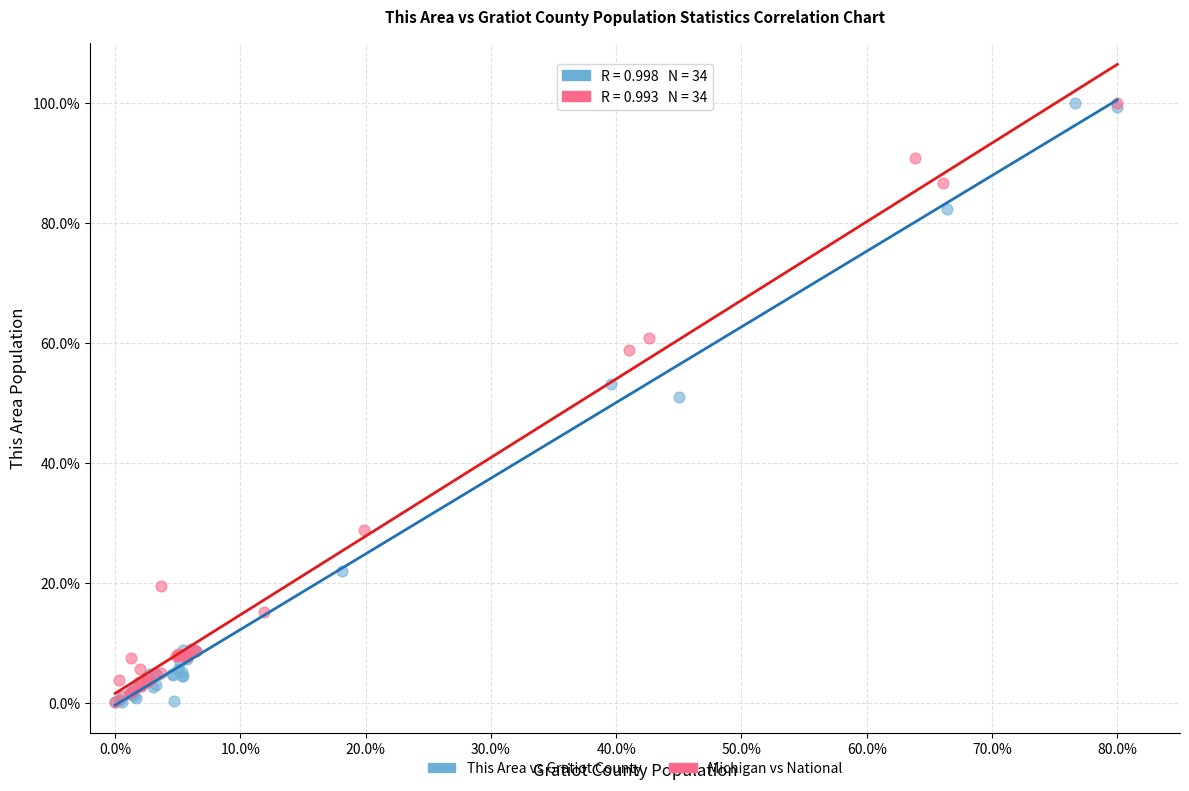

What are all the series names shown in the legend?

This Area vs Gratiot County, Michigan vs National